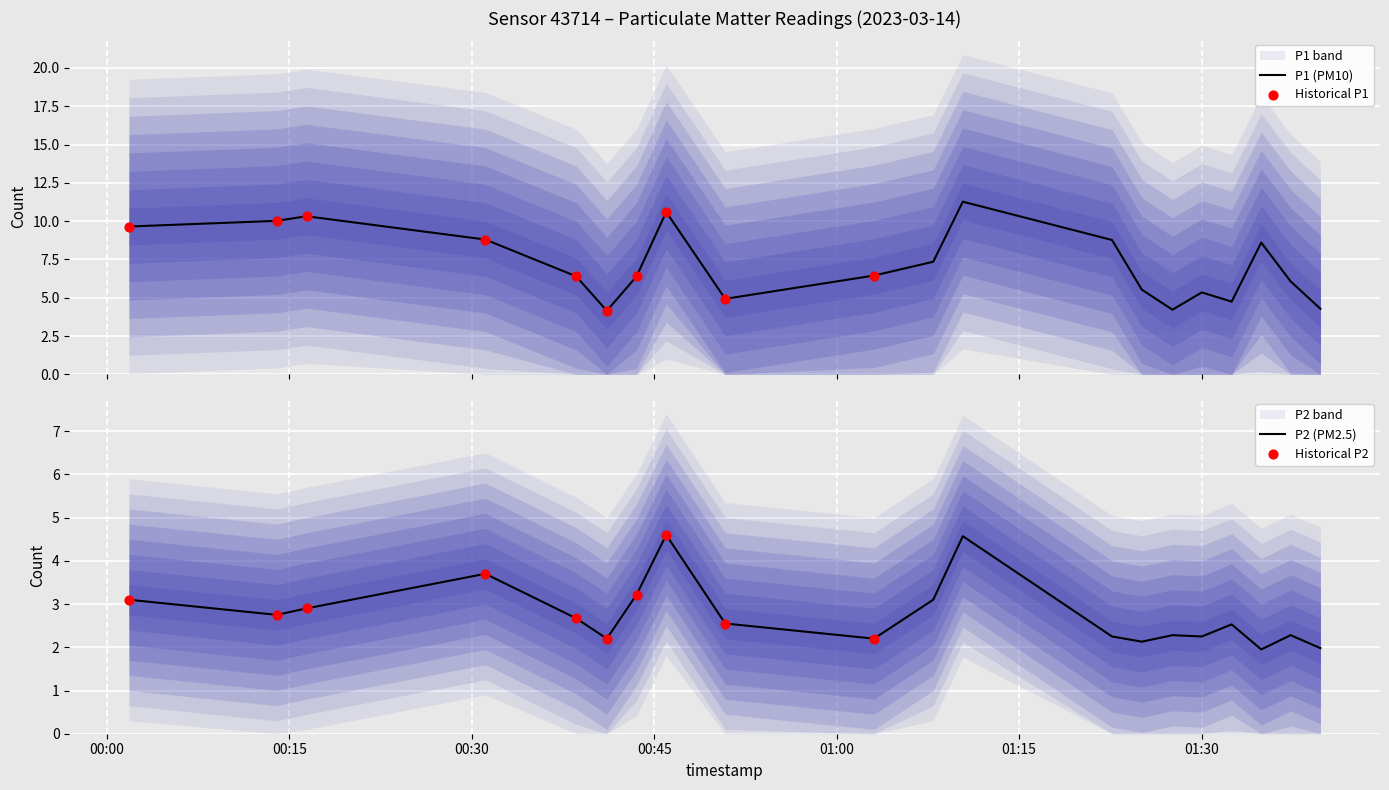

Is the value of P2 at 3 greater than the value of P1 at 12?

No